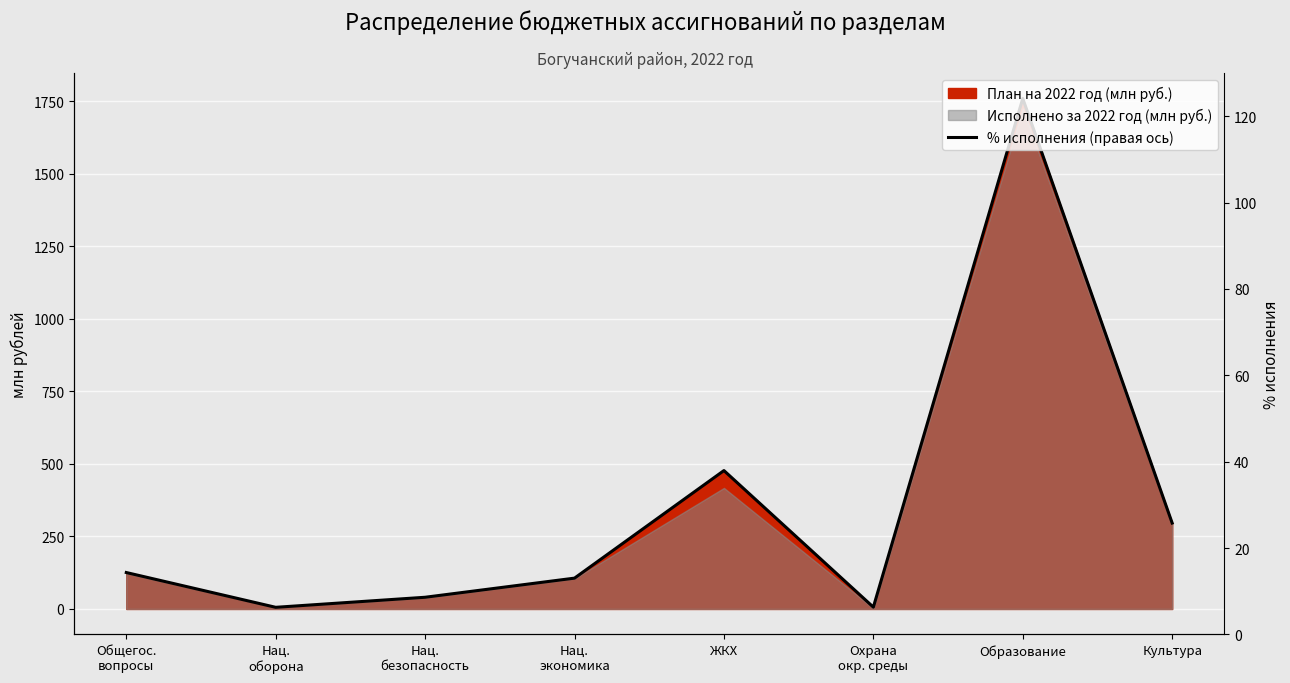

Between which two adjacent categories do % исполнения (правая ось) and % исполнения first intersect?

Общегос.
вопросы and Нац.
оборона